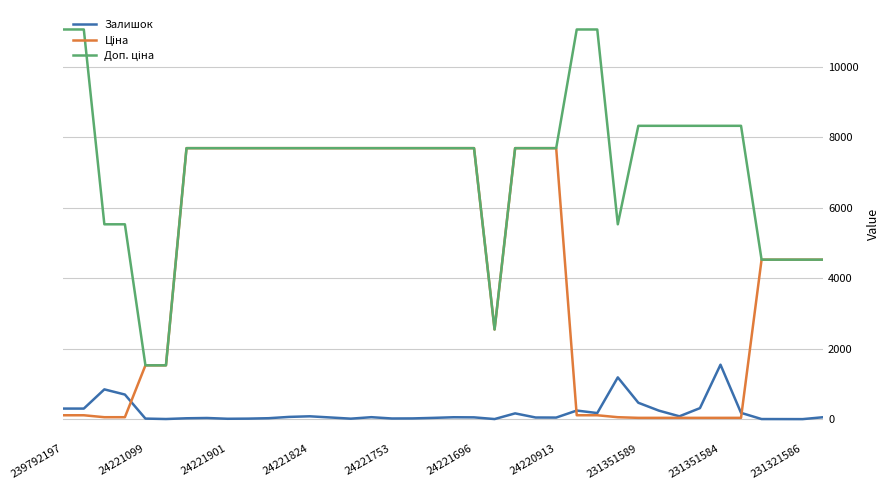

What is the maximum value for Залишок?

1545.0